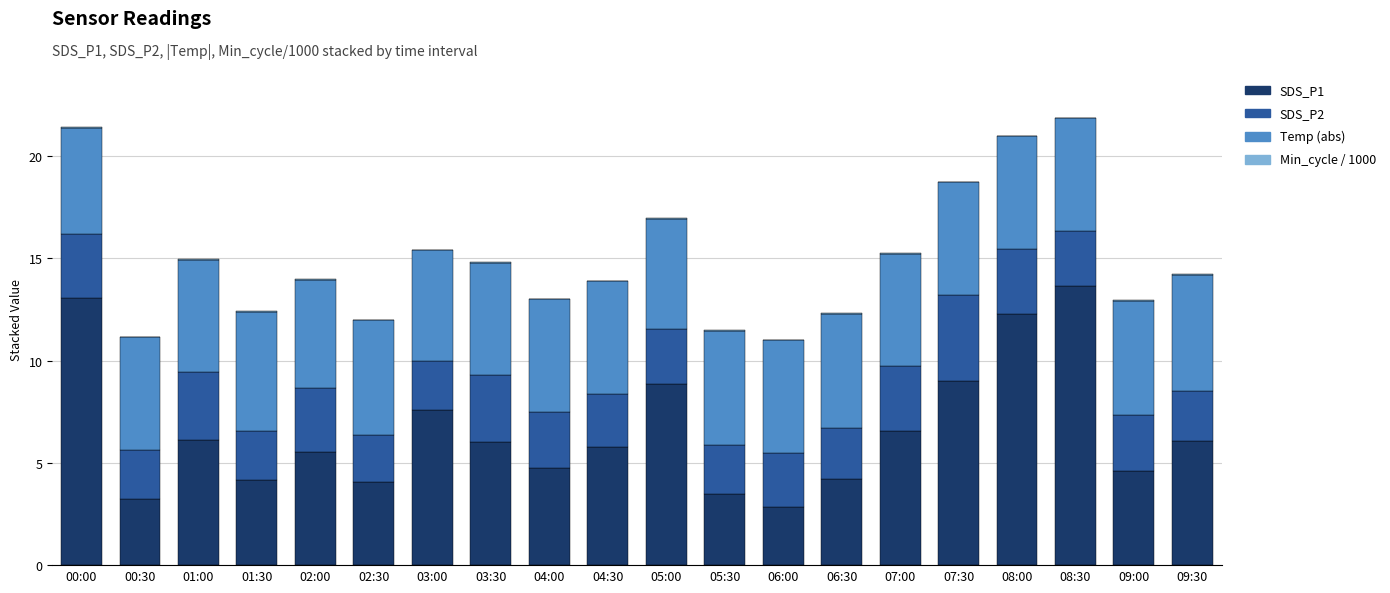

The SDS_P1 series shows 4.2 at 06:30. True or false?

True